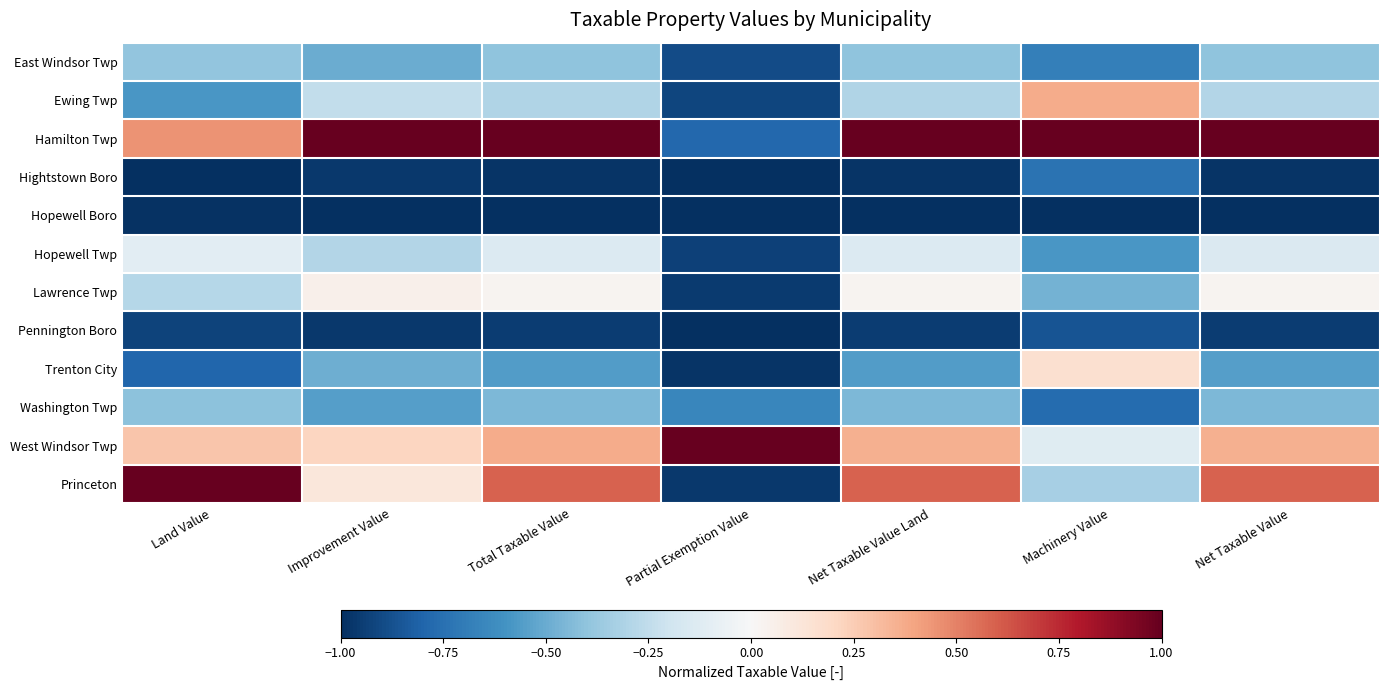

What is the total value across all series at Machinery Value?

-4.0